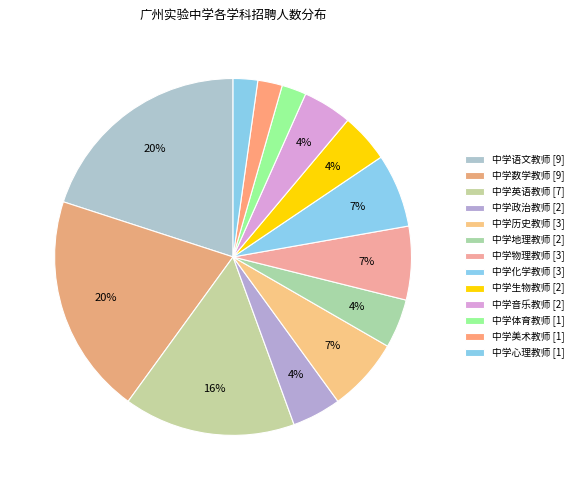

Count the number of slices in the pie.

13